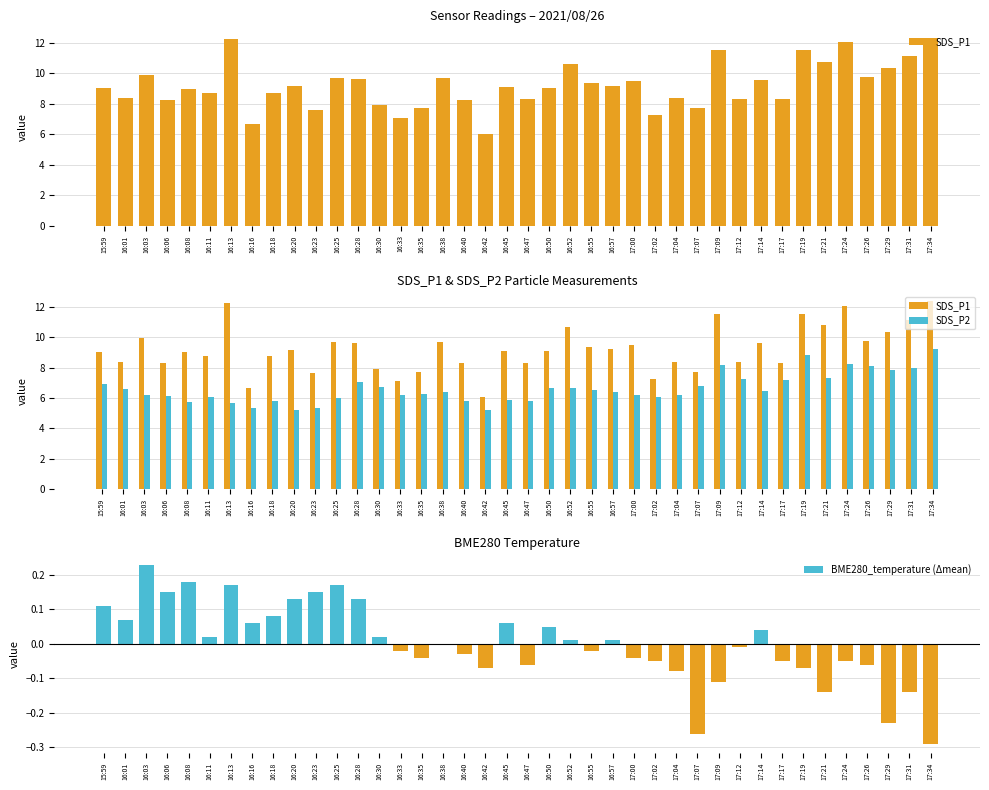

How many data points in SDS_P2 are less than 6?

10